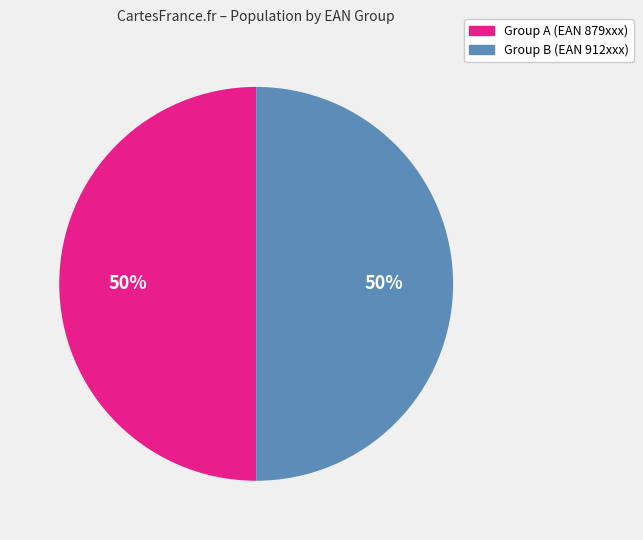

Count the number of slices in the pie.

2